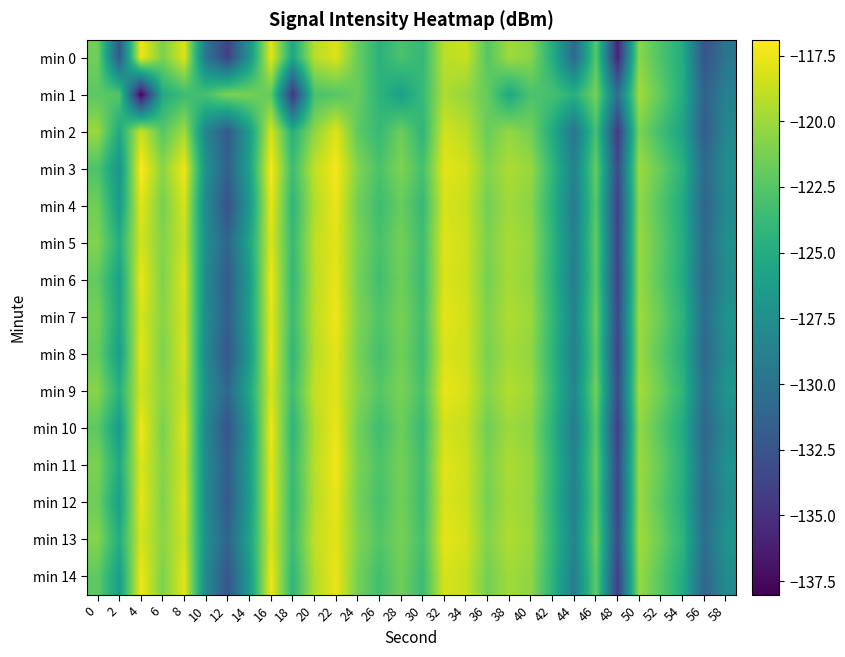

Reading left to right, list all the values displayed in this chart.

min 0: 0=-121.5	2=-132.2	4=-117.4	6=-121.1	8=-118.1	10=-129.8	12=-133.9	14=-127.2	16=-117.8	18=-125.5	20=-119.2	22=-118.0	24=-121.7	26=-124.4	28=-122.9	30=-124.0	32=-119.1	34=-118.7	36=-122.5	38=-119.9	40=-120.7	42=-124.9	44=-130.8	46=-122.3	48=-136.0	50=-120.6	52=-122.9	54=-125.0	56=-132.6	58=-129.8
min 1: 0=-122.3	2=-122.6	4=-138.0	6=-125.1	8=-123.5	10=-123.1	12=-121.0	14=-121.3	16=-122.0	18=-134.9	20=-123.0	22=-122.5	24=-121.8	26=-124.3	28=-126.1	30=-123.7	32=-119.5	34=-120.3	36=-121.9	38=-125.4	40=-122.8	42=-123.1	44=-124.6	46=-121.3	48=-130.2	50=-119.8	52=-122.1	54=-124.9	56=-131.5	58=-128.7
min 2: 0=-120.1	2=-125.3	4=-118.6	6=-122.4	8=-119.8	10=-128.5	12=-132.1	14=-126.4	16=-118.2	18=-124.7	20=-120.5	22=-117.9	24=-122.1	26=-123.8	28=-121.6	30=-124.2	32=-118.4	34=-119.1	36=-121.7	38=-120.3	40=-121.4	42=-125.2	44=-129.8	46=-123.1	48=-134.5	50=-121.0	52=-123.4	54=-125.8	56=-131.9	58=-128.2
min 3: 0=-122.8	2=-127.1	4=-116.9	6=-120.6	8=-117.4	10=-127.3	12=-131.5	14=-126.0	16=-117.1	18=-123.5	20=-118.9	22=-117.2	24=-120.8	26=-122.9	28=-121.0	30=-123.1	32=-117.8	34=-118.3	36=-120.9	38=-119.5	40=-120.2	42=-124.1	44=-128.7	46=-121.8	48=-133.2	50=-120.0	52=-121.9	54=-124.5	56=-130.8	58=-127.6
min 4: 0=-121.5	2=-126.4	4=-117.8	6=-121.3	8=-118.2	10=-128.1	12=-132.7	14=-126.9	16=-117.6	18=-124.2	20=-119.5	22=-117.5	24=-121.4	26=-123.5	28=-121.8	30=-123.8	32=-118.2	34=-118.7	36=-121.4	38=-119.9	40=-120.7	42=-124.6	44=-129.3	46=-122.4	48=-134.0	50=-120.4	52=-122.6	54=-125.2	56=-131.3	58=-128.0
min 5: 0=-120.9	2=-124.8	4=-118.3	6=-120.9	8=-118.6	10=-127.6	12=-131.2	14=-125.7	16=-118.0	18=-123.8	20=-119.0	22=-117.8	24=-121.0	26=-123.0	28=-121.3	30=-123.4	32=-117.9	34=-118.5	36=-121.1	38=-119.6	40=-120.3	42=-124.2	44=-128.9	46=-121.9	48=-133.7	50=-120.1	52=-122.2	54=-124.8	56=-130.9	58=-127.4
min 6: 0=-122.0	2=-126.0	4=-117.5	6=-121.0	8=-118.0	10=-128.0	12=-132.0	14=-126.5	16=-117.4	18=-124.0	20=-119.2	22=-117.6	24=-121.2	26=-123.3	28=-121.5	30=-123.6	32=-118.0	34=-118.6	36=-121.3	38=-119.7	40=-120.5	42=-124.4	44=-129.1	46=-122.1	48=-133.9	50=-120.2	52=-122.4	54=-125.0	56=-131.1	58=-127.8
min 7: 0=-121.3	2=-125.5	4=-118.1	6=-120.7	8=-118.3	10=-127.8	12=-131.7	14=-126.2	16=-117.7	18=-123.6	20=-119.1	22=-117.4	24=-120.9	26=-122.7	28=-121.2	30=-123.2	32=-117.7	34=-118.4	36=-121.0	38=-119.4	40=-120.1	42=-124.0	44=-128.5	46=-121.6	48=-133.4	50=-119.9	52=-121.8	54=-124.4	56=-130.6	58=-127.2
min 8: 0=-121.8	2=-126.2	4=-117.7	6=-121.1	8=-118.1	10=-128.2	12=-132.3	14=-126.7	16=-117.5	18=-124.1	20=-119.3	22=-117.7	24=-121.1	26=-123.2	28=-121.4	30=-123.5	32=-118.1	34=-118.5	36=-121.2	38=-119.8	40=-120.4	42=-124.3	44=-129.0	46=-122.0	48=-133.8	50=-120.1	52=-122.3	54=-124.9	56=-131.0	58=-127.6
min 9: 0=-120.7	2=-124.6	4=-118.4	6=-120.5	8=-118.7	10=-127.4	12=-131.0	14=-125.5	16=-118.2	18=-123.4	20=-118.8	22=-117.9	24=-120.7	26=-122.5	28=-121.1	30=-123.0	32=-117.6	34=-118.2	36=-120.8	38=-119.3	40=-120.0	42=-123.9	44=-128.3	46=-121.4	48=-133.1	50=-119.7	52=-121.6	54=-124.2	56=-130.4	58=-127.0
min 10: 0=-122.2	2=-126.5	4=-117.3	6=-121.2	8=-117.9	10=-128.3	12=-132.5	14=-126.8	16=-117.3	18=-124.3	20=-119.4	22=-117.5	24=-121.3	26=-123.4	28=-121.6	30=-123.7	32=-118.3	34=-118.8	36=-121.5	38=-120.0	40=-120.6	42=-124.5	44=-129.2	46=-122.2	48=-134.2	50=-120.3	52=-122.5	54=-125.1	56=-131.2	58=-127.9
min 11: 0=-121.1	2=-125.2	4=-118.0	6=-120.8	8=-118.4	10=-127.9	12=-131.8	14=-126.3	16=-117.8	18=-123.7	20=-119.2	22=-117.3	24=-121.0	26=-122.8	28=-121.3	30=-123.3	32=-117.8	34=-118.5	36=-121.1	38=-119.5	40=-120.2	42=-124.1	44=-128.6	46=-121.7	48=-133.5	50=-120.0	52=-121.9	54=-124.6	56=-130.7	58=-127.3
min 12: 0=-121.6	2=-126.1	4=-117.6	6=-121.0	8=-118.0	10=-128.0	12=-132.1	14=-126.6	16=-117.6	18=-124.0	20=-119.3	22=-117.6	24=-121.2	26=-123.1	28=-121.4	30=-123.5	32=-118.0	34=-118.6	36=-121.3	38=-119.7	40=-120.3	42=-124.3	44=-129.0	46=-122.0	48=-133.8	50=-120.1	52=-122.3	54=-124.9	56=-131.0	58=-127.7
min 13: 0=-120.8	2=-124.9	4=-118.2	6=-120.6	8=-118.5	10=-127.5	12=-131.3	14=-125.8	16=-118.1	18=-123.5	20=-118.9	22=-117.8	24=-120.8	26=-122.6	28=-121.2	30=-123.1	32=-117.7	34=-118.3	36=-120.9	38=-119.4	40=-120.1	42=-124.0	44=-128.4	46=-121.5	48=-133.2	50=-119.8	52=-121.7	54=-124.3	56=-130.5	58=-127.1
min 14: 0=-122.1	2=-126.3	4=-117.4	6=-121.1	8=-117.8	10=-128.1	12=-132.4	14=-126.7	16=-117.4	18=-124.2	20=-119.4	22=-117.5	24=-121.3	26=-123.3	28=-121.5	30=-123.6	32=-118.2	34=-118.7	36=-121.4	38=-119.9	40=-120.5	42=-124.4	44=-129.1	46=-122.1	48=-134.1	50=-120.2	52=-122.4	54=-125.0	56=-131.1	58=-127.8